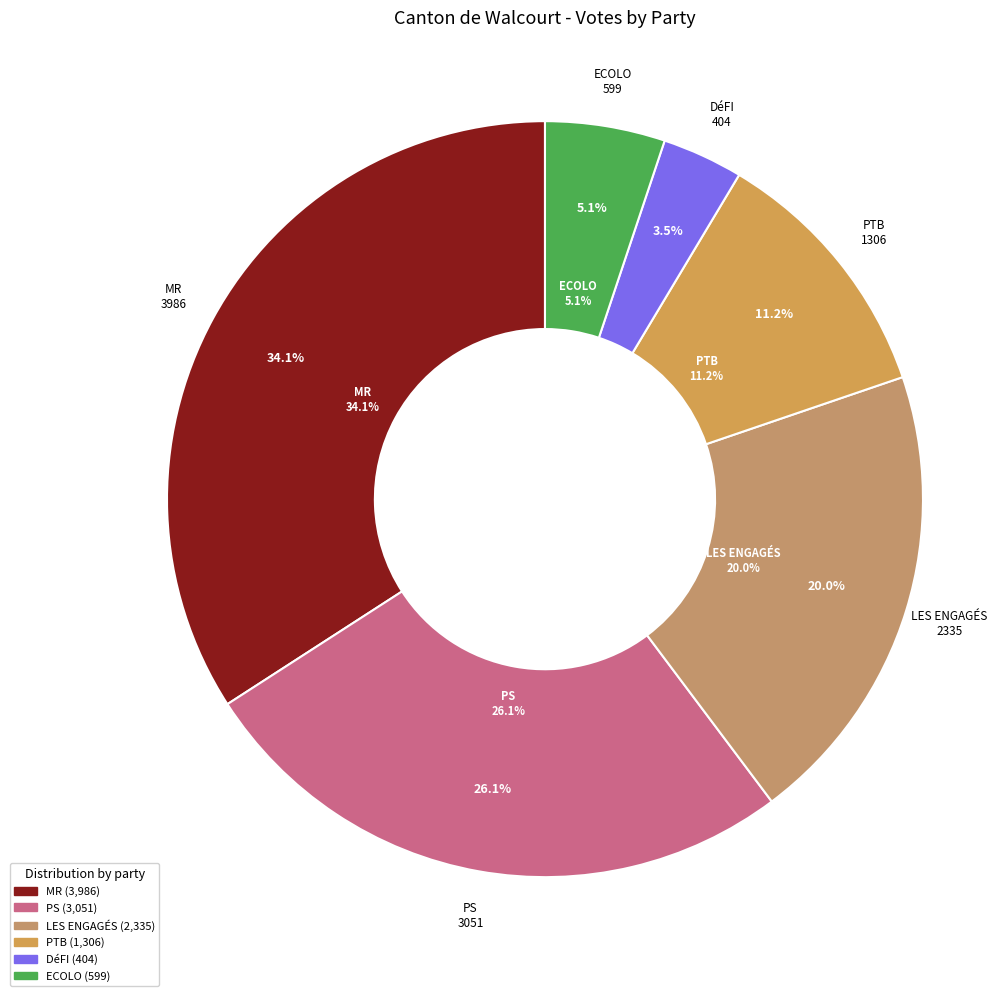

Is LES ENGAGÉS the majority of the pie?

No